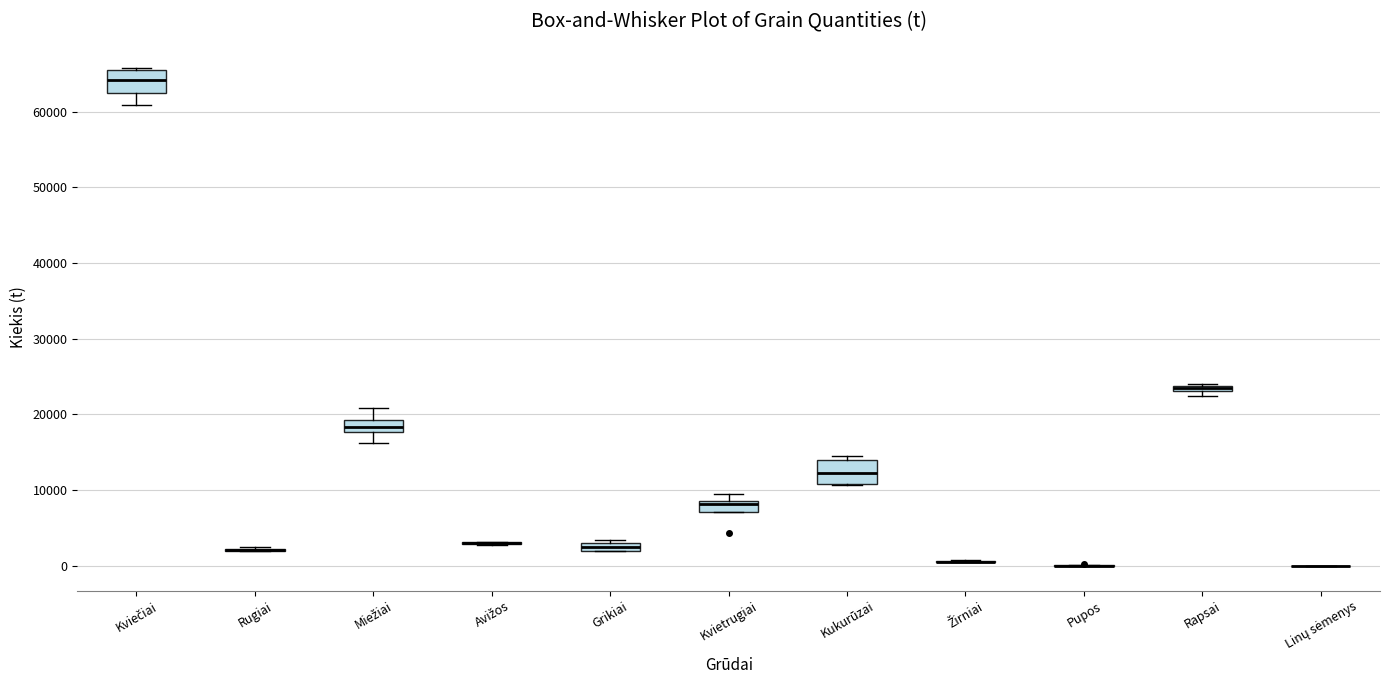

Where is the upper edge of the box for Kviečiai on the y-axis? The values are not printed on the chart, so give them approximately, as read against the axis.

66000